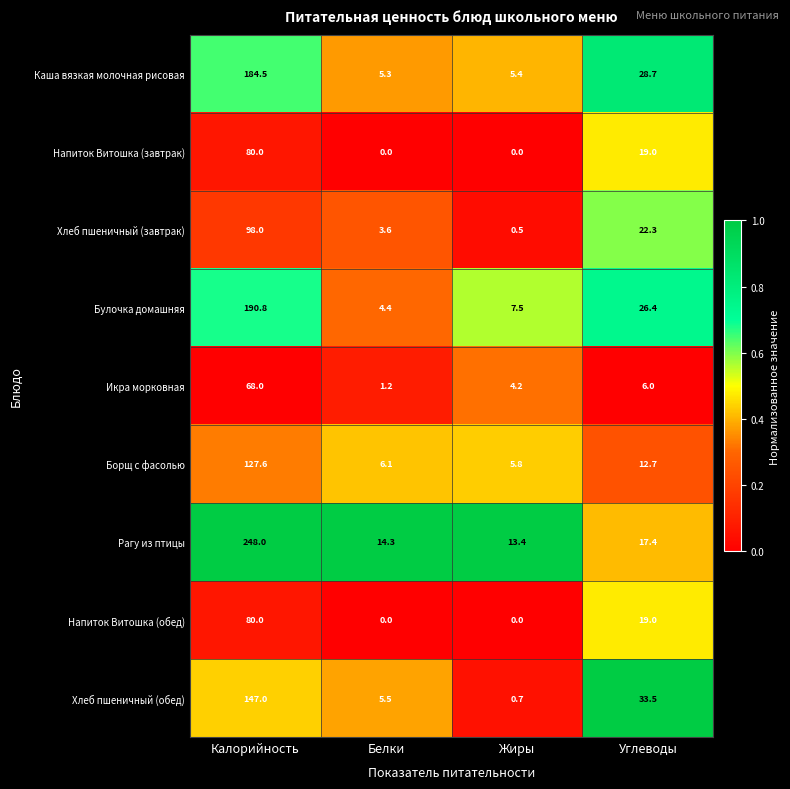

Is it true that Напиток Витошка (завтрак) equals 0.0 at Белки?

True